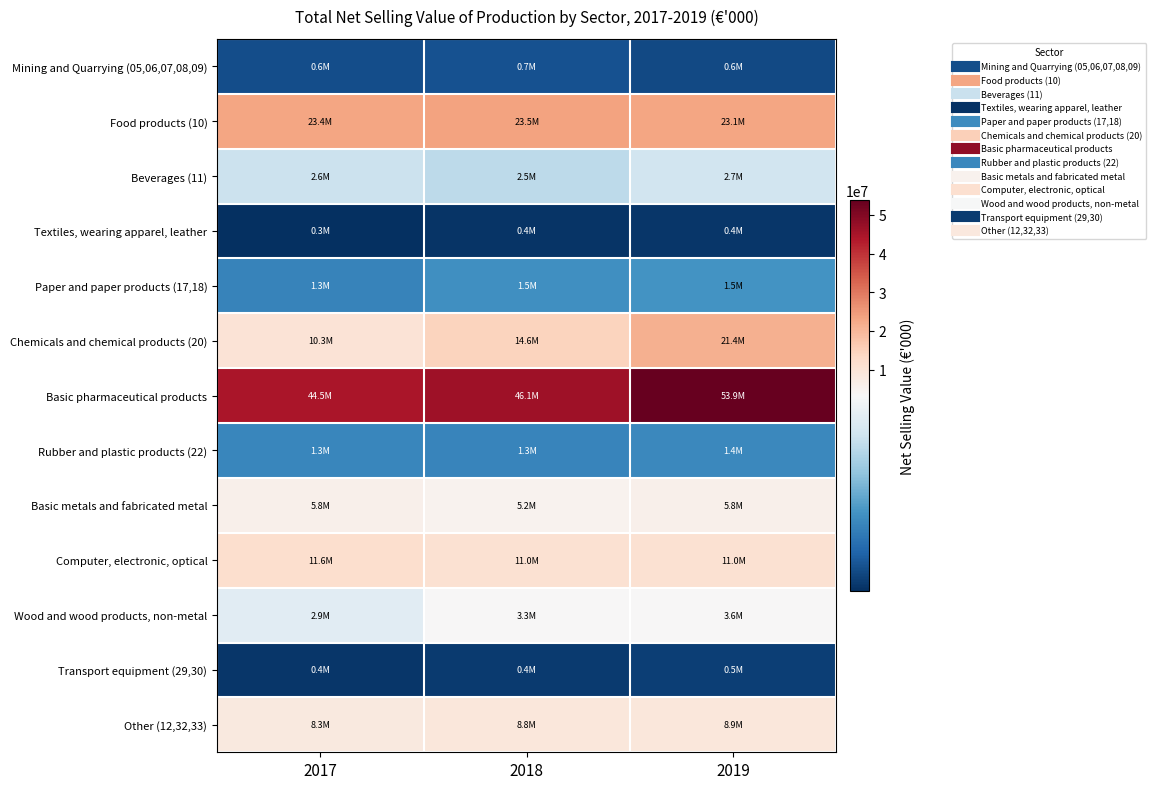

At 2017, list the series in order from smallest to largest.

Textiles, wearing apparel, leather, Transport equipment (29,30), Mining and Quarrying (05,06,07,08,09), Paper and paper products (17,18), Rubber and plastic products (22), Beverages (11), Wood and wood products, non-metal, Basic metals and fabricated metal, Other (12,32,33), Chemicals and chemical products (20), Computer, electronic, optical, Food products (10), Basic pharmaceutical products